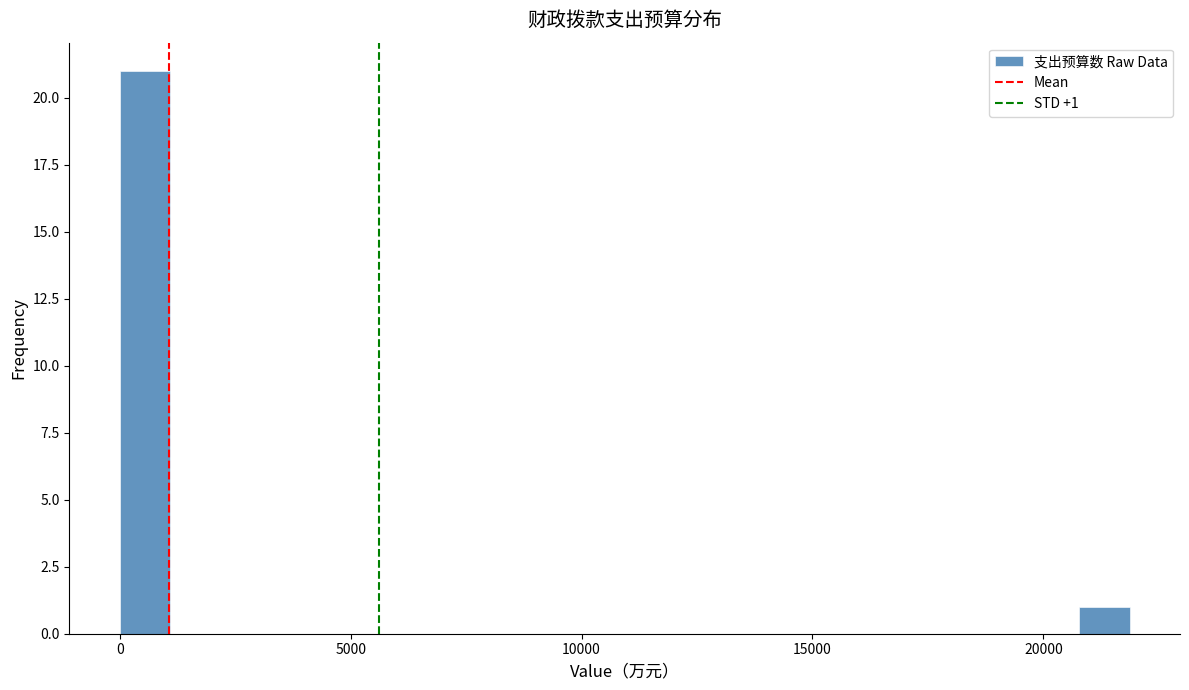

Around what value on the x-axis is the tallest bar? Give the approximate position of its centre, as read against the axis.

500